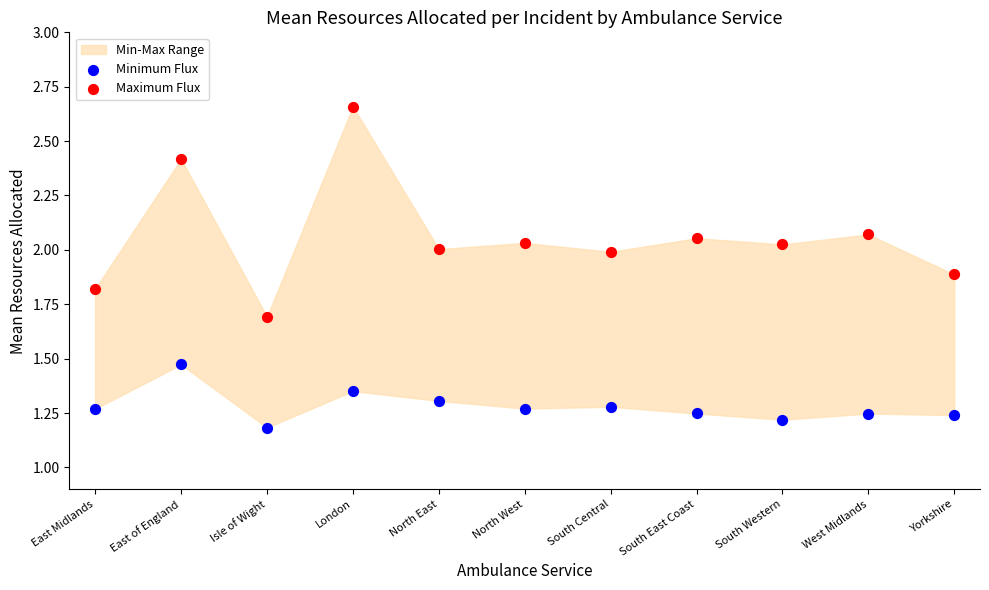

Which series contains the highest Y value?

Maximum Flux